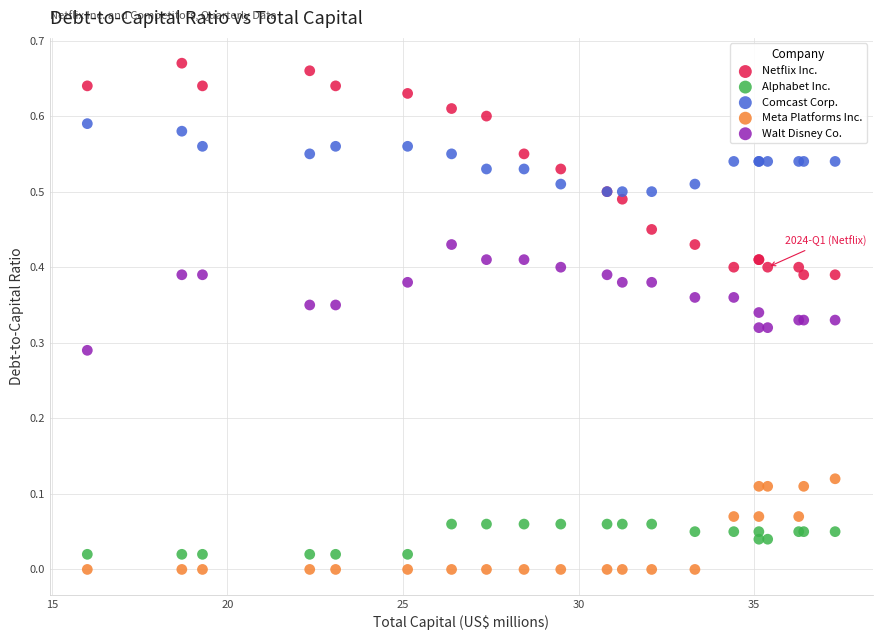

Which series has the widest spread of Y values?

Netflix Inc.